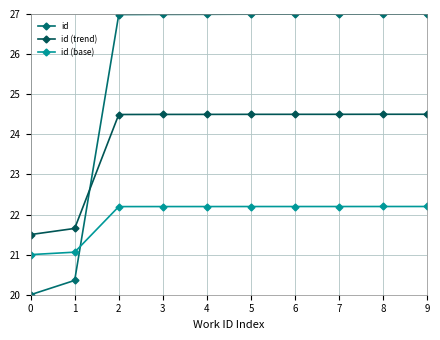

At which label does id (base) reach its peak?

9